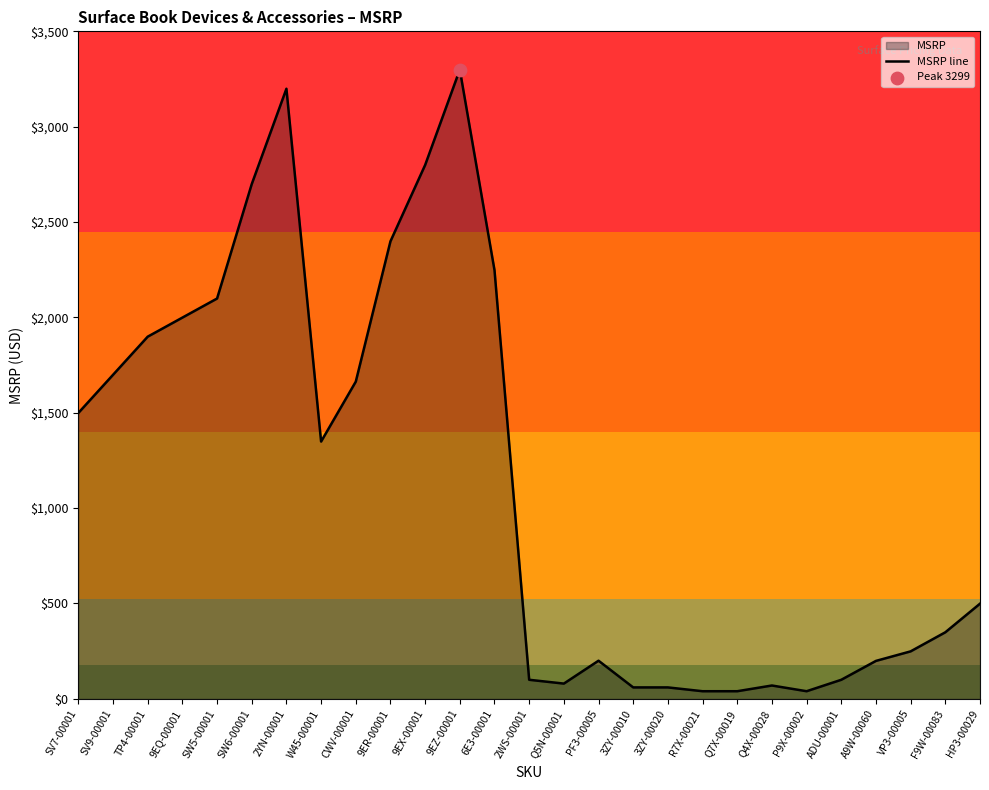

Which has a higher value, 2WS-00001 or R7X-00021?

2WS-00001